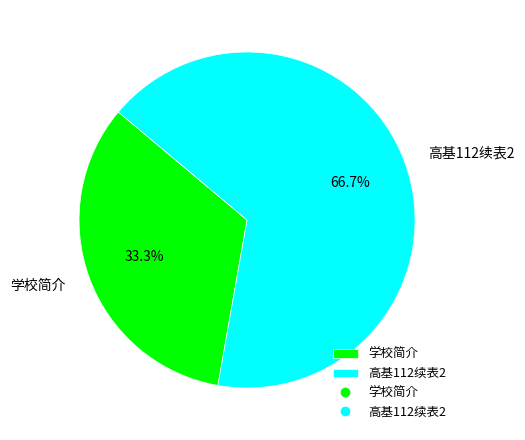

Does any single category account for the majority?

Yes